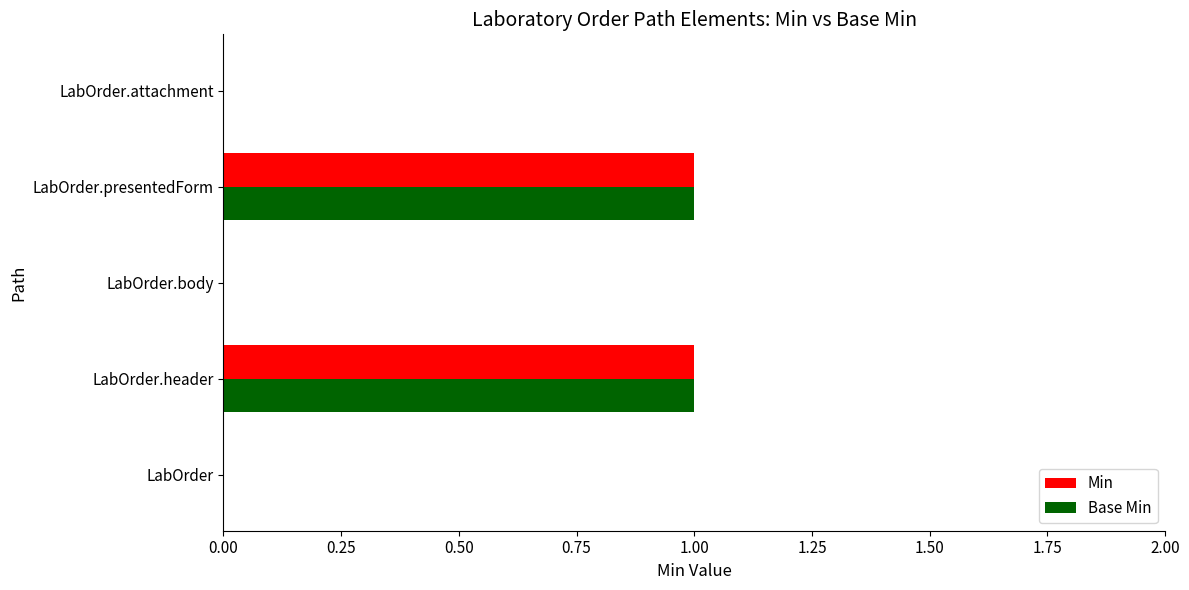

What are all the series names shown in the legend?

Min, Base Min